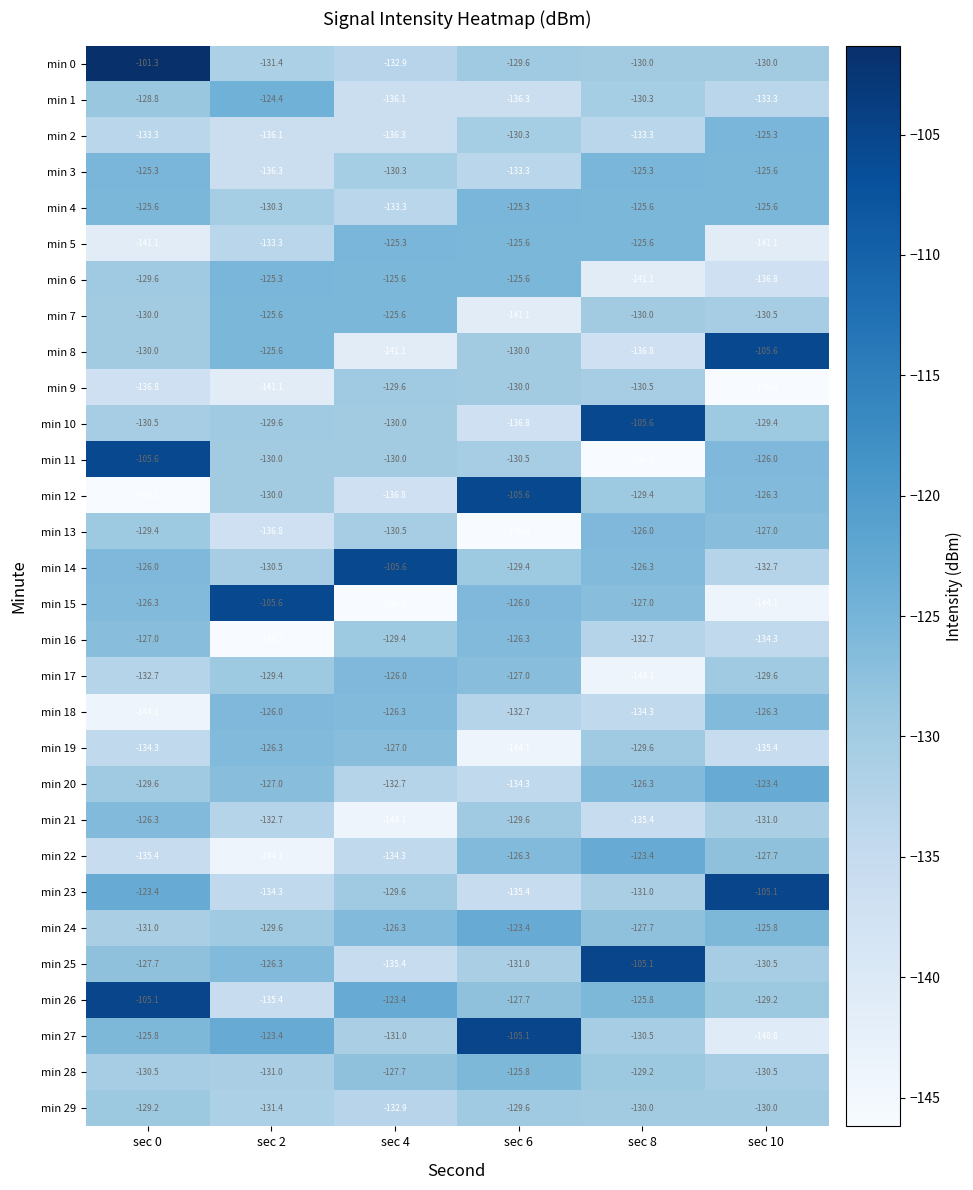

What is the difference between the min 15 values at sec 2 and sec 0?

20.7